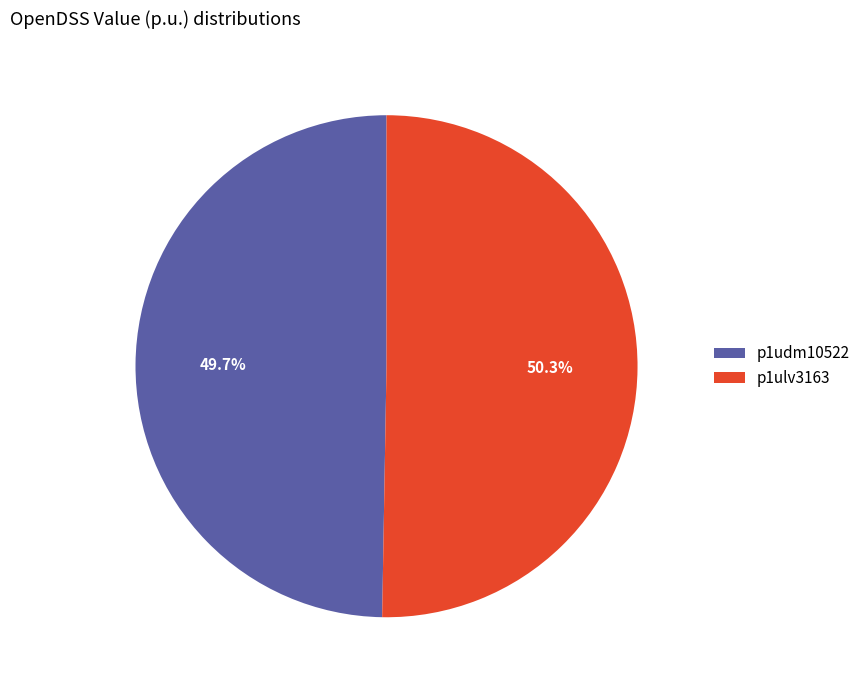

How many segments does this pie chart have?

2